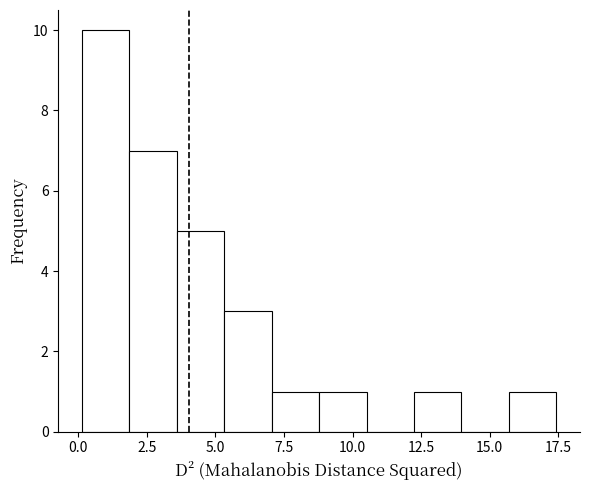

Around what value on the x-axis is the tallest bar? Give the approximate position of its centre, as read against the axis.

1.0